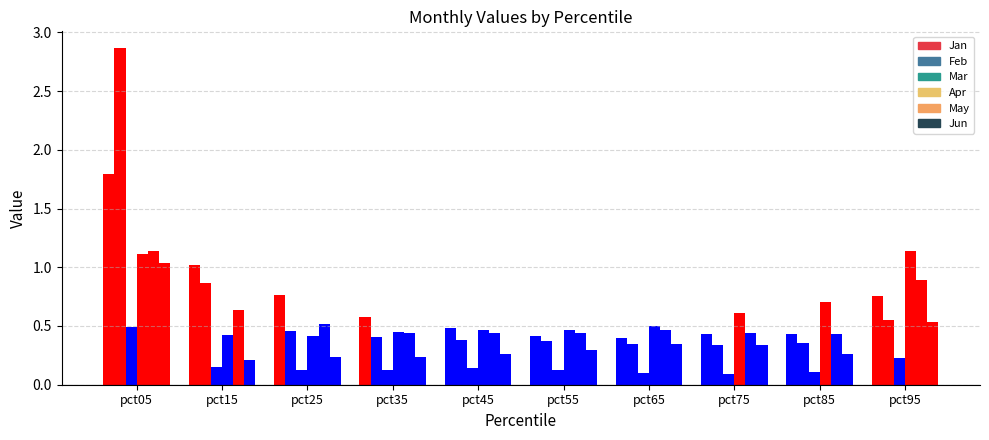

Are the bars grouped side by side (vs. stacked)?

Yes